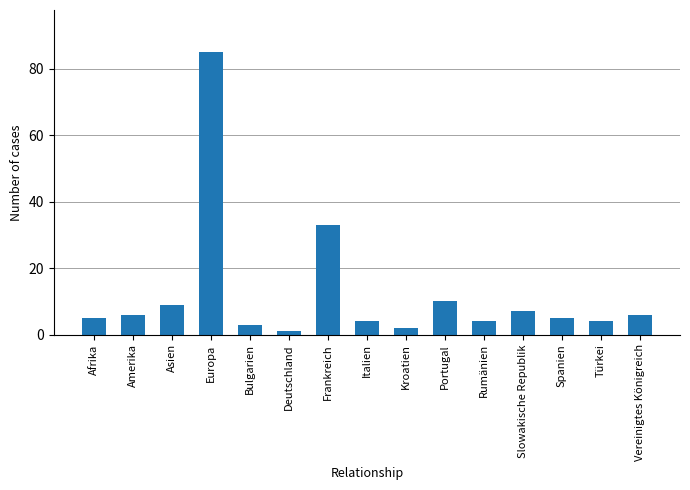

Read the value at Portugal.

10